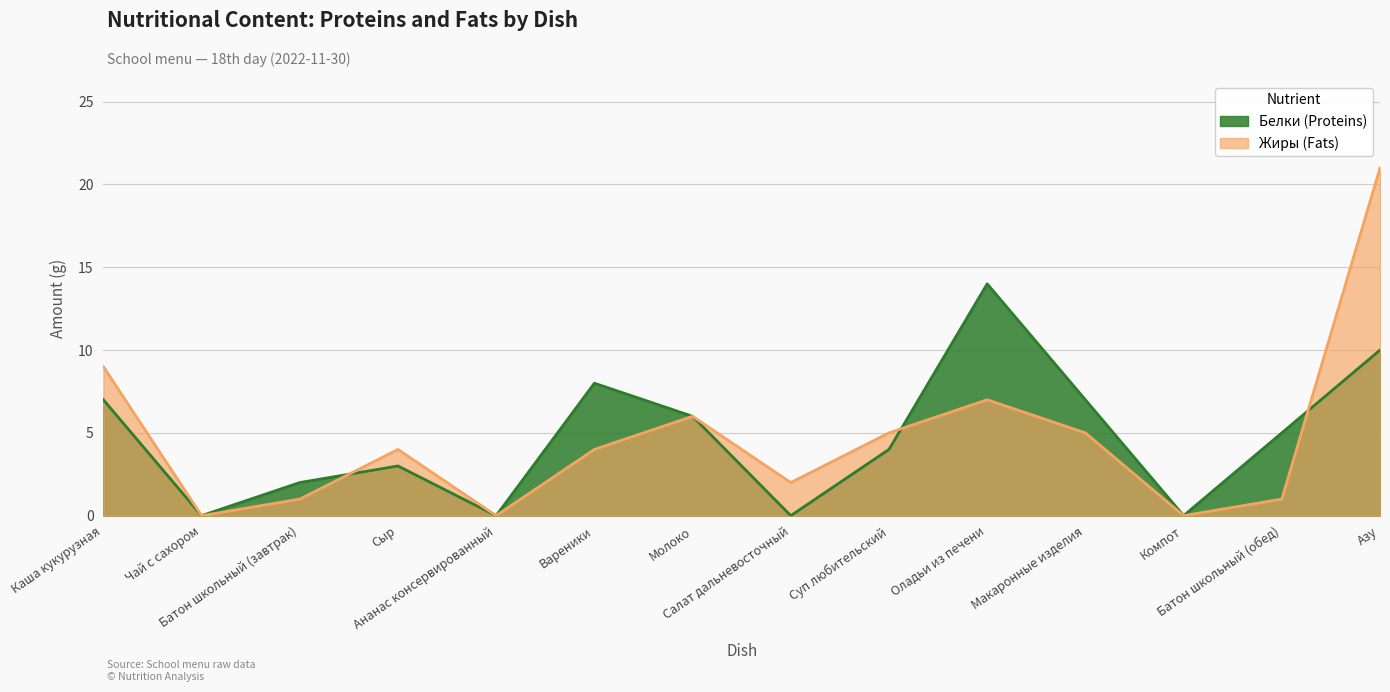

At which label does Белки reach its minimum?

Чай с сахором